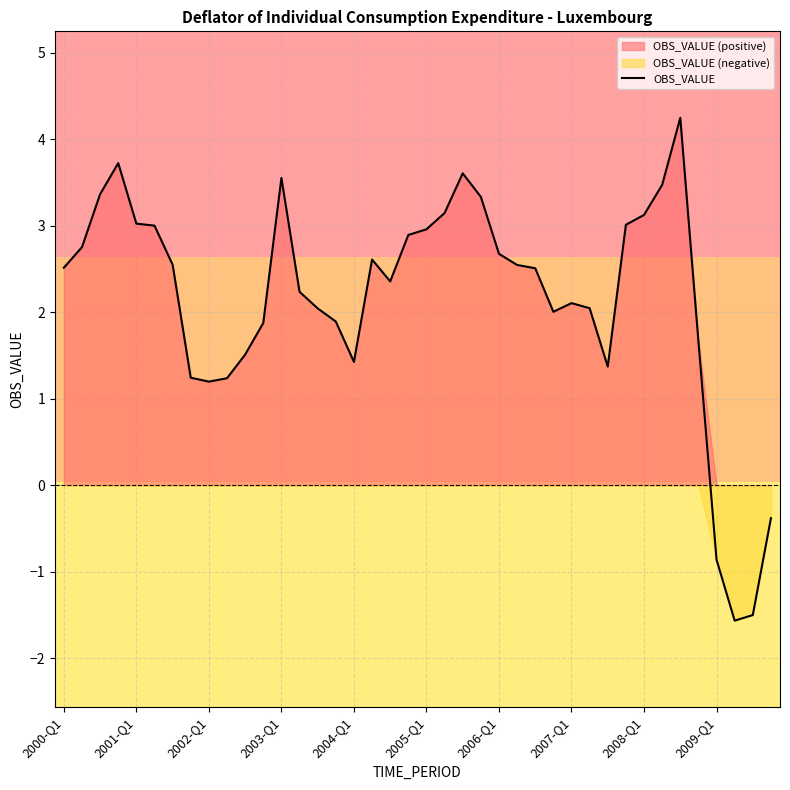

How many lines are shown in the chart?

1